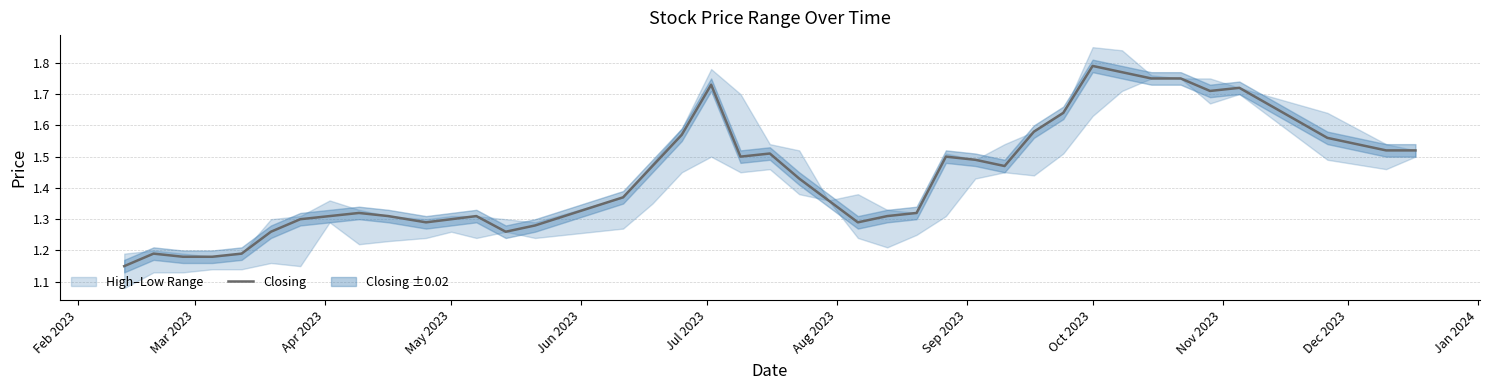

True or false: there are more than 2 points higher than both neighbors.

True